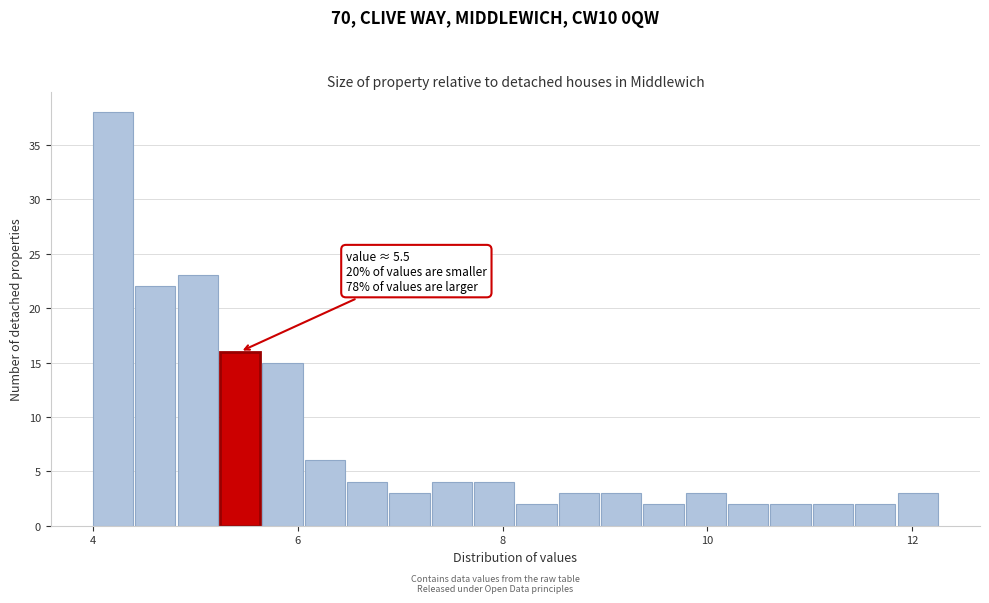

Around what value on the x-axis is the tallest bar? Give the approximate position of its centre, as read against the axis.

4.2